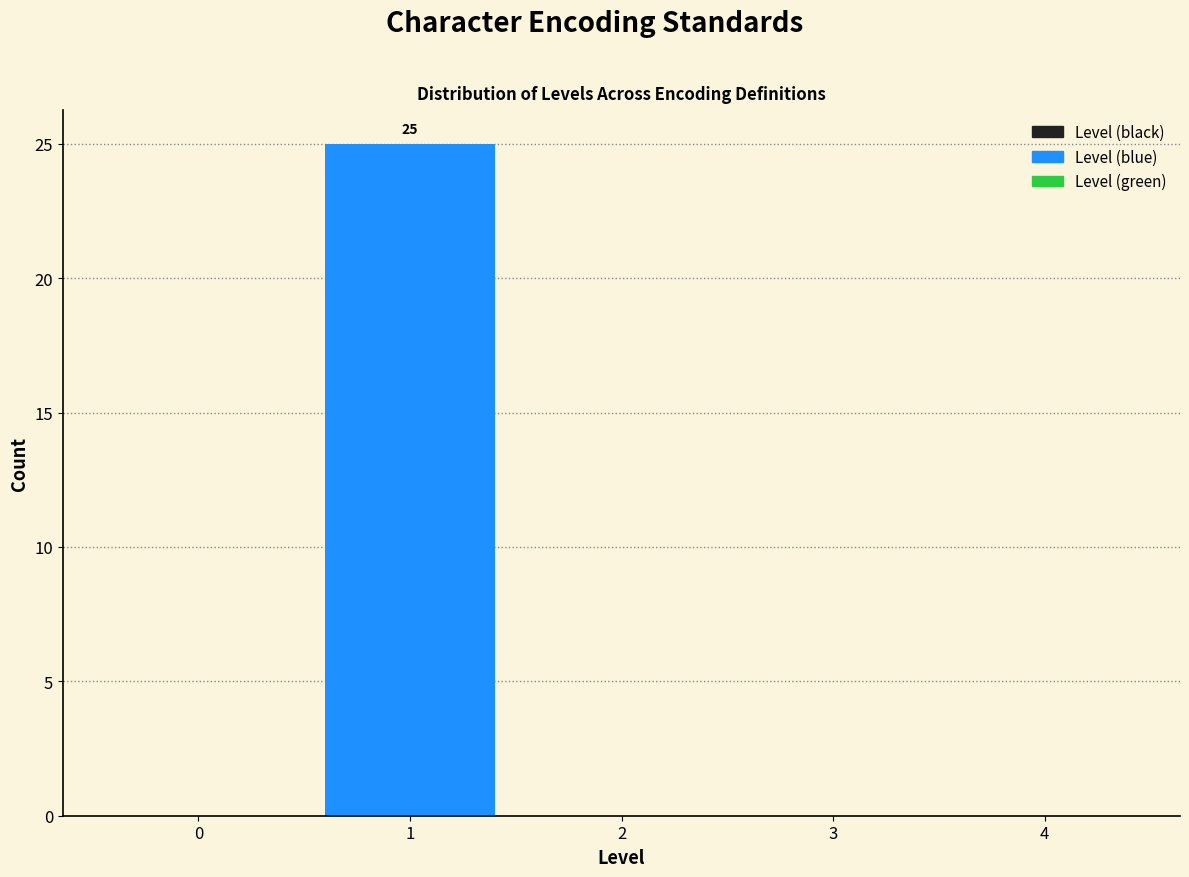

Reading left to right, what are all the values shown in this chart?

0=0	1=25	2=0	3=0	4=0